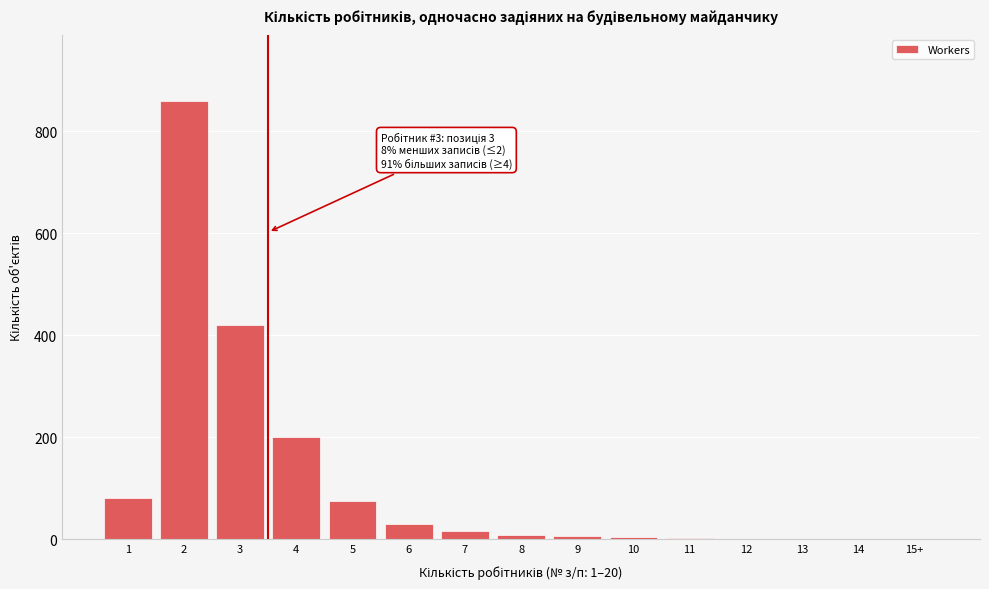

Is it true that the value at 2 is 327?

False